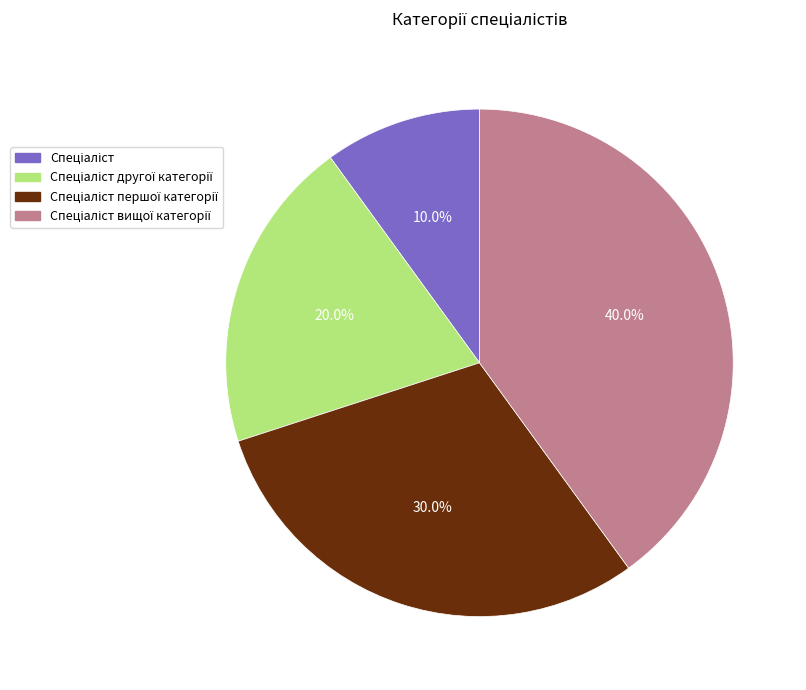

Is there any slice that represents more than half of the pie?

No